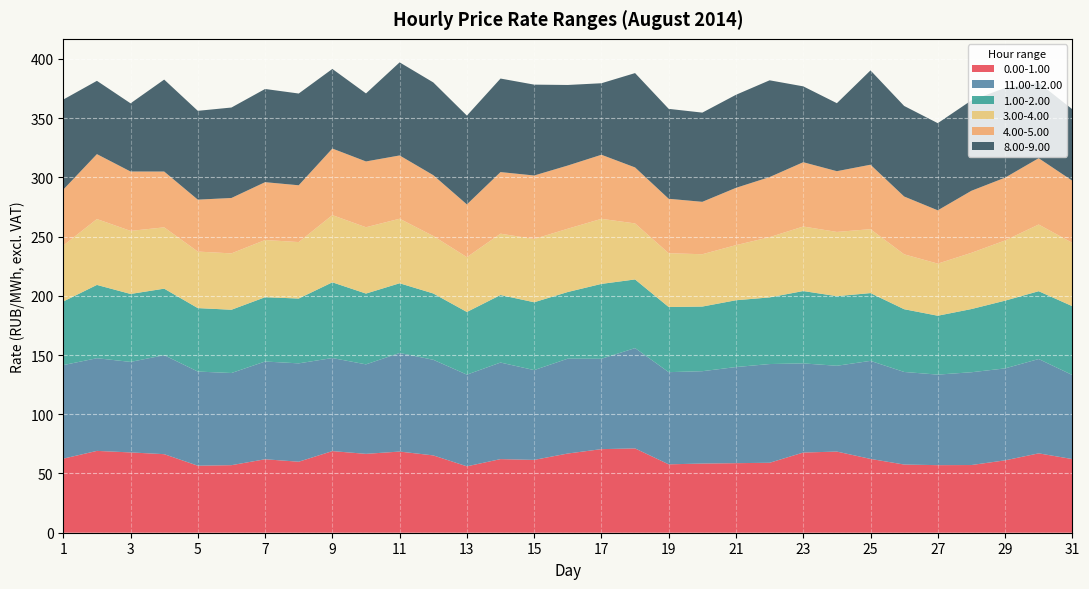

Reading left to right, what are all the values shown in this chart?

0.00-1.00: 1=62.5	2=69.1	3=67.8	4=66.3	5=56.6	6=57.0	7=62.0	8=60.0	9=68.9	10=66.6	11=68.5	12=65.3	13=56.1	14=62.1	15=61.5	16=66.9	17=70.6	18=71.2	19=57.7	20=58.4	21=58.7	22=59.1	23=67.7	24=68.5	25=62.3	26=57.6	27=57.0	28=57.1	29=61.1	30=67.0	31=62.2
11.00-12.00: 1=79.0	2=78.2	3=76.4	4=83.6	5=79.5	6=77.8	7=82.5	8=83.0	9=78.6	10=75.5	11=83.2	12=80.7	13=77.4	14=81.5	15=75.8	16=80.1	17=76.3	18=84.7	19=77.8	20=78.0	21=81.2	22=83.3	23=75.2	24=72.5	25=82.8	26=78.2	27=76.4	28=78.3	29=77.6	30=79.7	31=71.0
1.00-2.00: 1=53.7	2=61.9	3=57.4	4=56.1	5=53.6	6=53.4	7=54.3	8=54.7	9=63.9	10=59.8	11=58.9	12=56.0	13=52.9	14=57.0	15=57.3	16=56.3	17=63.2	18=58.0	19=55.0	20=54.6	21=56.4	22=56.3	23=61.1	24=58.8	25=57.2	26=53.0	27=49.7	28=53.4	29=57.2	30=57.2	31=58.1
3.00-4.00: 1=47.2	2=55.6	3=53.2	4=51.8	5=47.7	6=47.6	7=48.3	8=47.7	9=56.7	10=56.0	11=54.5	12=48.5	13=46.3	14=51.8	15=53.4	16=53.4	17=54.9	18=47.3	19=45.4	20=44.2	21=46.5	22=50.9	23=54.5	24=54.2	25=54.0	26=46.3	27=44.0	28=47.5	29=50.8	30=56.3	31=53.5
4.00-5.00: 1=47.2	2=54.8	3=50.1	4=47.1	5=43.8	6=46.8	7=48.8	8=48.0	9=56.2	10=55.5	11=53.4	12=51.4	13=44.5	14=52.0	15=53.6	16=53.4	17=54.1	18=47.3	19=46.0	20=44.2	21=48.4	22=50.7	23=54.3	24=51.3	25=54.4	26=48.8	27=45.0	28=52.4	29=53.0	30=56.0	31=52.5
8.00-9.00: 1=76.0	2=61.9	3=57.6	4=77.6	5=75.0	6=76.4	7=78.7	8=77.5	9=67.2	10=57.4	11=78.6	12=78.3	13=75.0	14=79.0	15=76.7	16=68.0	17=60.4	18=79.7	19=75.9	20=75.3	21=78.6	22=81.7	23=64.0	24=57.4	25=79.6	26=76.5	27=73.6	28=76.3	29=75.8	30=63.7	31=60.3